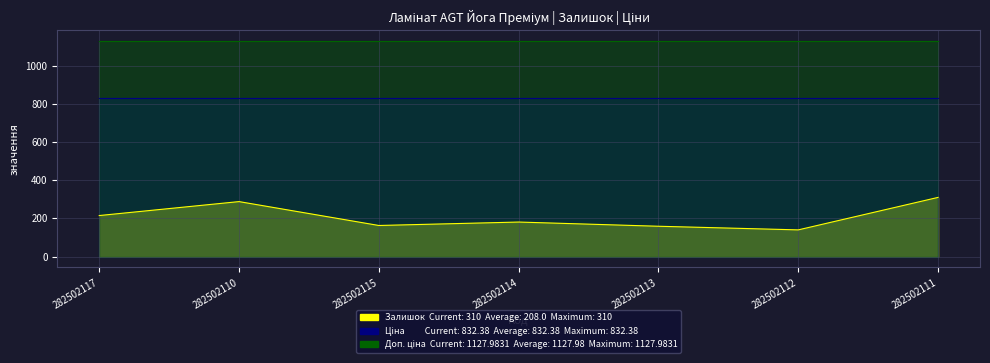

True or false: Залишок and Доп. ціна cross at least once.

False